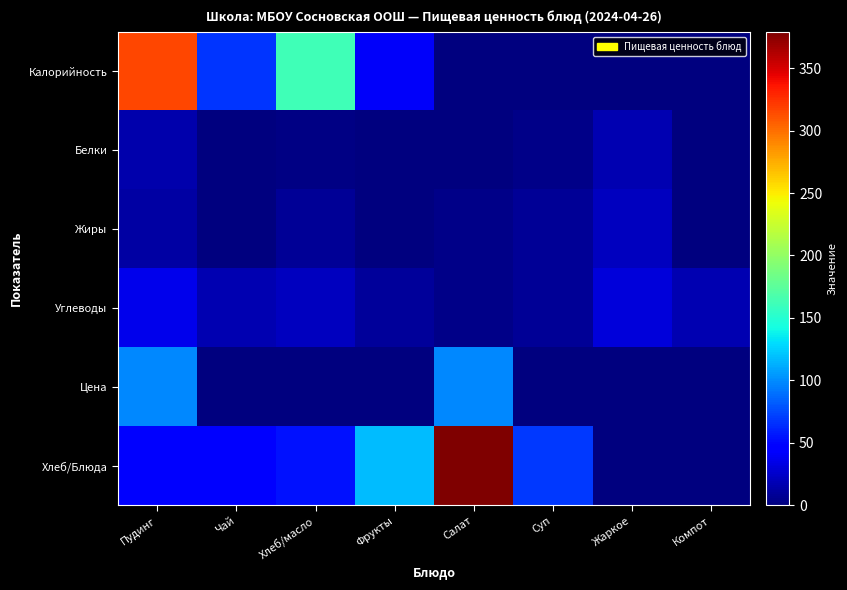

Which label corresponds to the smallest value in the chart?

Салат